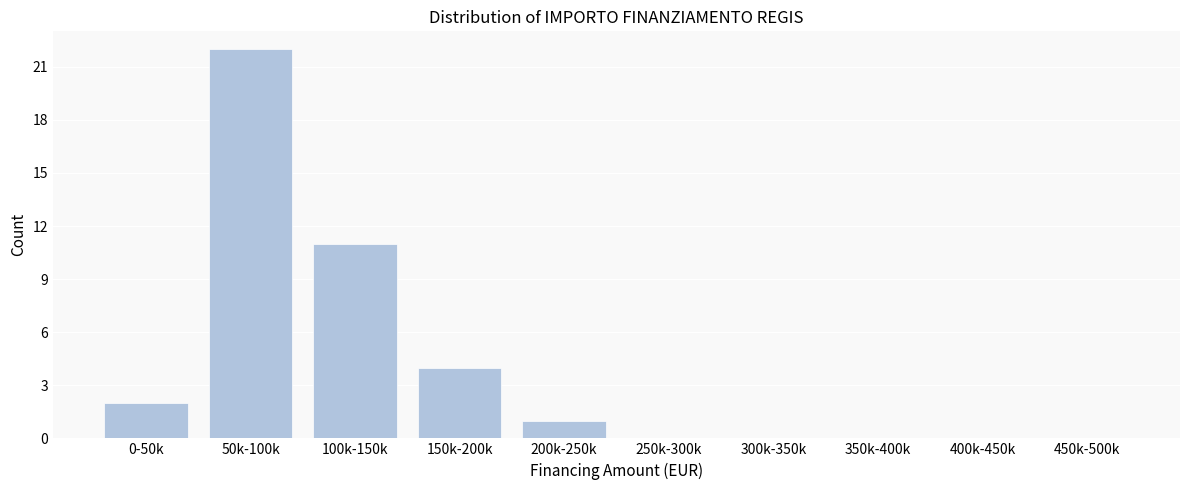

Reading right to left, list all the values displayed in this chart.

450k-500k=0	400k-450k=0	350k-400k=0	300k-350k=0	250k-300k=0	200k-250k=1	150k-200k=4	100k-150k=11	50k-100k=22	0-50k=2